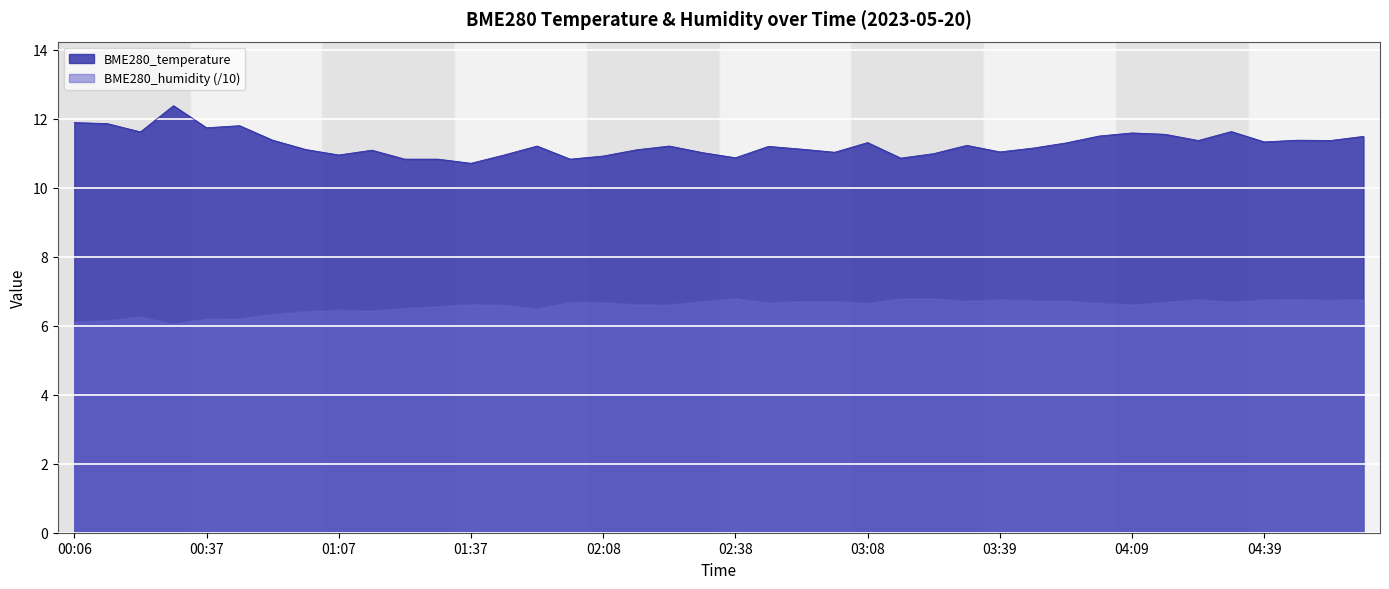

True or false: BME280_temperature has a value of 2.6 at 02:00.

False